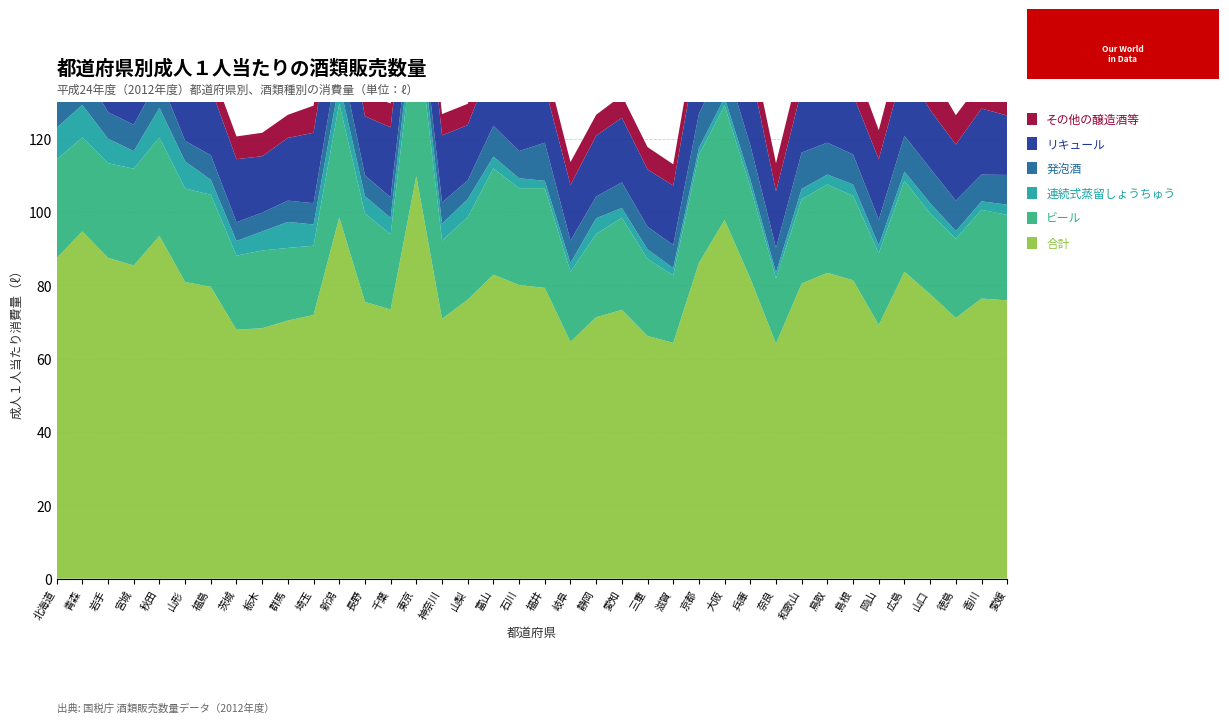

Reading right to left, list all the values displayed in this chart.

合計: 75.9	76.4	71.1	77.6	83.7	69.2	81.4	83.4	80.5	64.1	81.9	97.8	86.1	64.3	66.2	73.3	71.3	64.6	79.3	80.1	82.9	76.1	70.9	109.8	73.4	75.5	98.5	71.9	70.4	68.3	67.9	79.6	80.9	93.5	85.4	87.5	94.7	87.4
ビール: 23.3	24.2	21.6	22.0	24.8	19.5	23.0	24.1	23.0	17.8	24.9	31.2	29.5	18.4	21.0	25.1	22.7	19.1	27.2	26.4	29.0	22.5	21.3	42.8	20.5	24.1	31.1	18.9	19.8	21.2	20.2	25.1	25.5	26.8	26.4	25.8	25.6	26.9
連続式蒸留しょうちゅう: 2.8	2.3	2.1	2.8	2.5	2.2	3.1	2.7	2.8	1.6	2.1	2.2	1.9	2.0	2.6	2.7	4.3	2.4	2.0	2.7	3.2	4.9	4.6	6.1	4.5	4.7	5.6	5.8	7.1	5.2	4.0	4.1	7.4	8.1	4.8	6.7	8.9	8.7
発泡酒: 8.1	7.3	8.3	9.5	9.8	7.0	8.2	8.7	9.9	6.7	9.3	10.1	9.3	6.3	6.2	7.0	5.9	6.1	10.4	7.4	8.4	5.1	5.8	6.6	5.6	5.7	8.5	5.8	5.8	5.1	5.1	6.7	5.6	8.3	7.2	7.2	10.3	8.2
リキュール: 16.2	18.0	15.3	15.9	19.0	16.5	16.2	19.4	17.2	15.4	21.1	25.9	20.0	16.2	15.6	17.6	16.6	15.2	15.4	18.3	18.2	15.1	18.3	21.7	19.1	16.1	21.3	19.2	17.1	15.4	17.2	18.3	18.1	21.3	20.5	21.1	20.3	21.7
その他の醸造酒等: 9.3	7.5	8.0	10.5	9.3	7.9	9.4	9.6	8.4	7.7	7.4	9.0	6.5	5.8	6.1	6.1	5.7	6.2	7.0	6.7	6.2	5.8	5.8	6.6	6.5	6.0	6.5	7.4	6.3	6.4	6.2	5.8	5.8	9.5	6.4	9.1	12.3	7.6